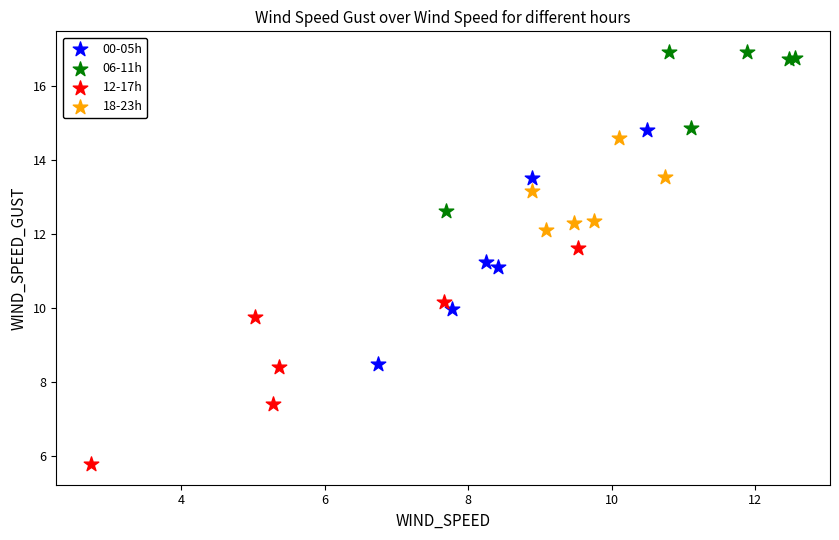

Which series has the largest Y range (max minus min)?

00-05h